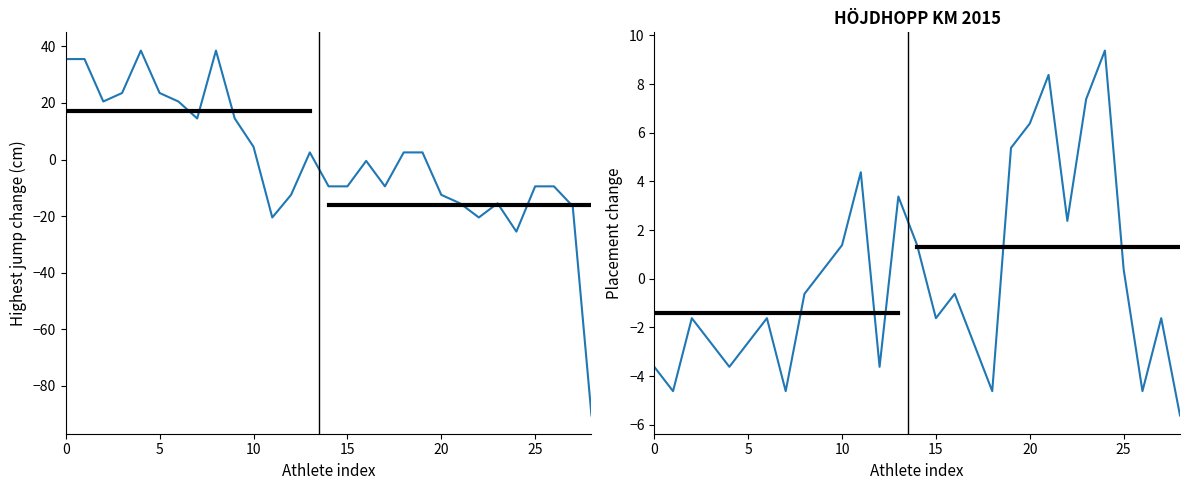

Which series has the largest range (max minus min)?

Highest jump (cm)